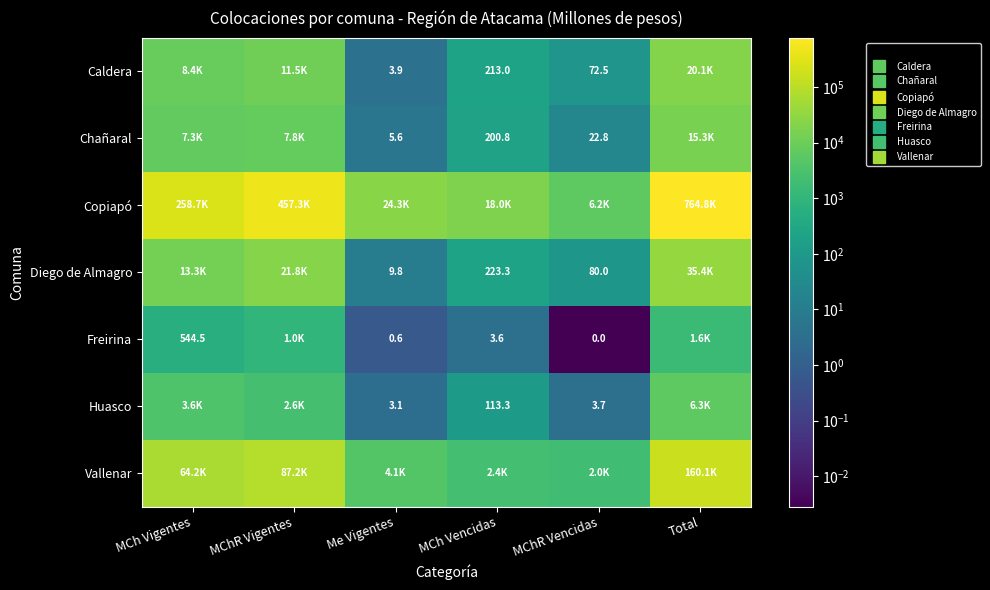

At which category is the sum across all series the highest?

Total